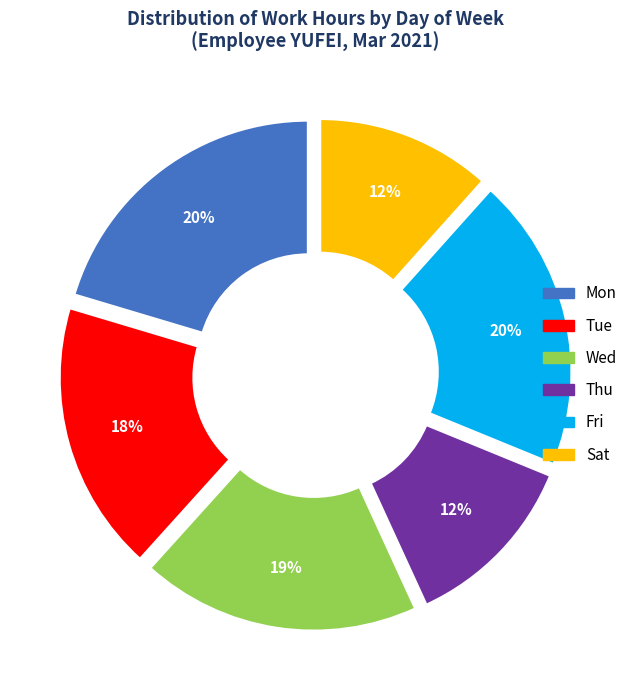

Is there any slice that represents more than half of the pie?

No